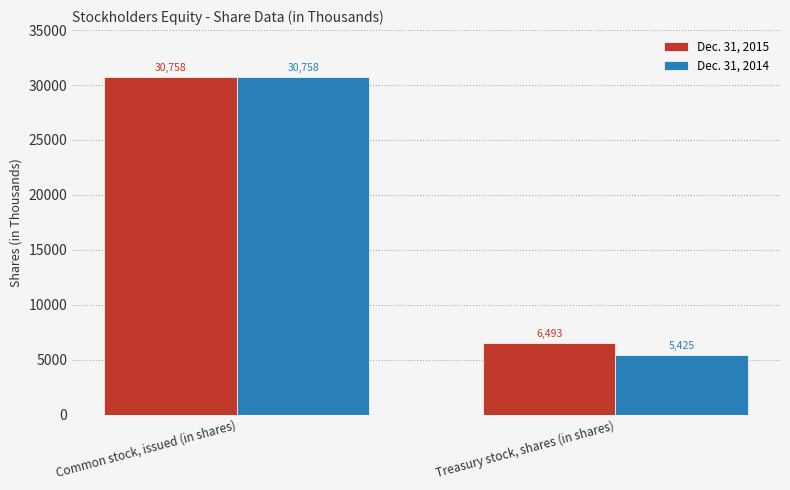

List the series in order of their overall mean, highest first.

Dec. 31, 2015, Dec. 31, 2014